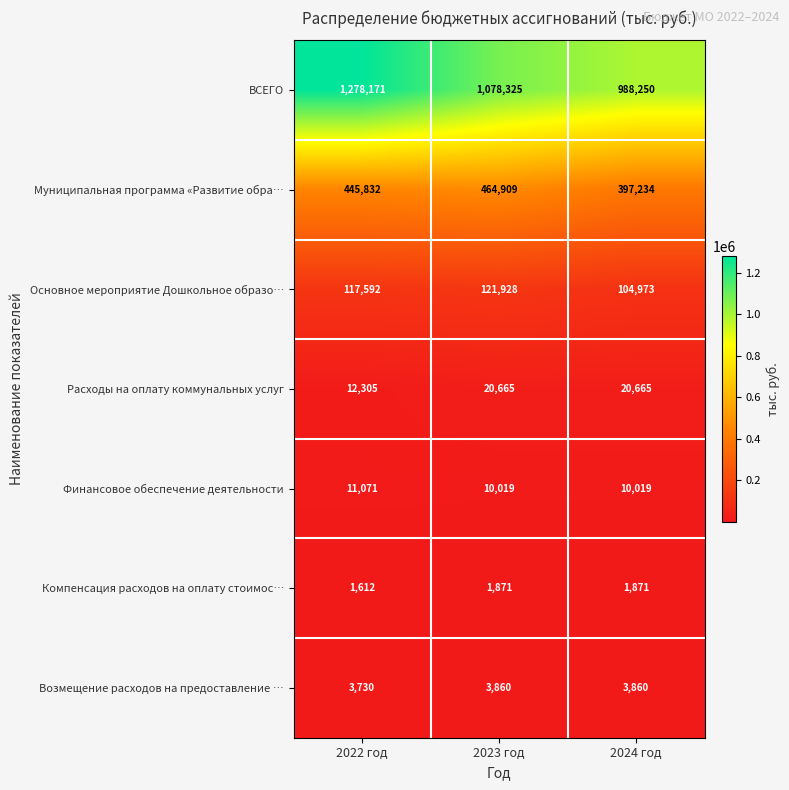

What is the smallest value displayed?

1612